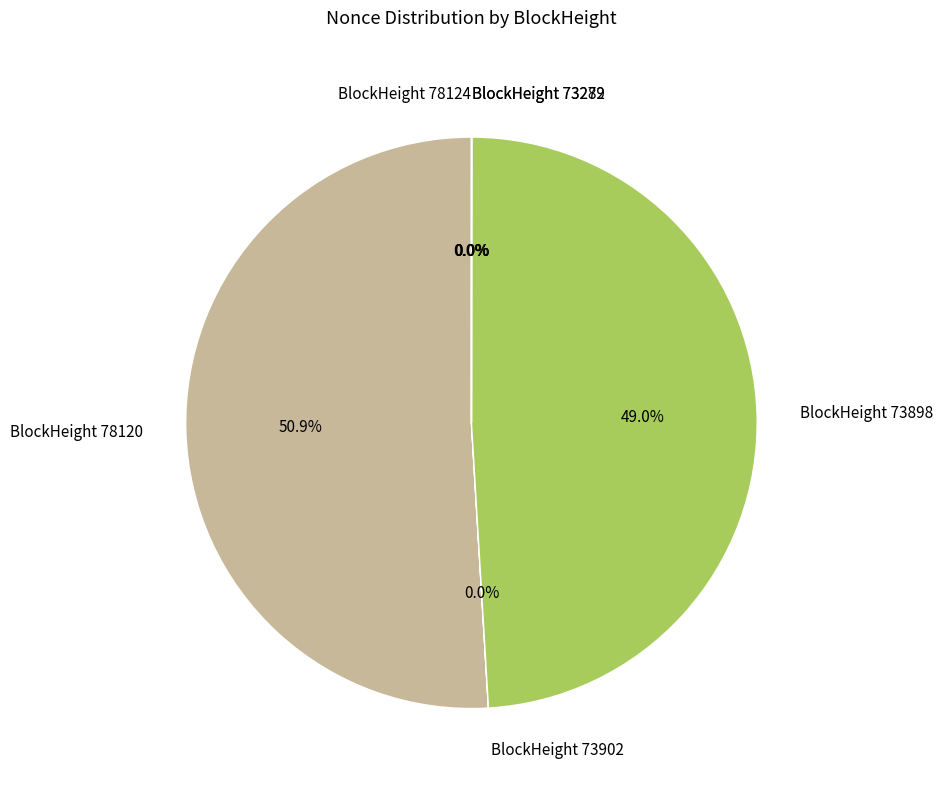

Is there any slice that represents more than half of the pie?

Yes